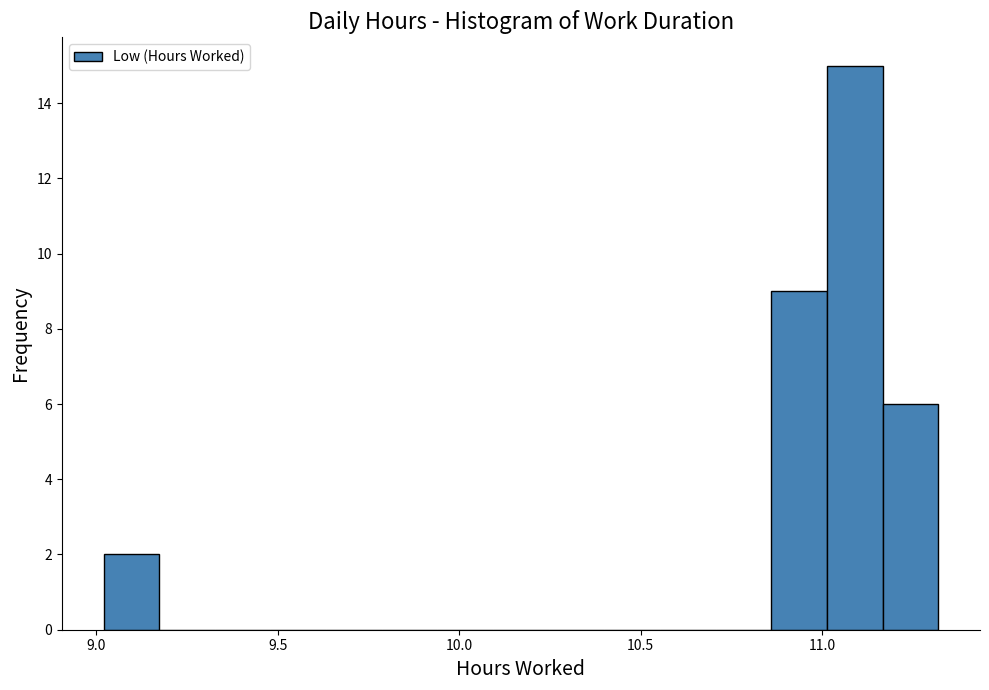

Around what value on the x-axis is the tallest bar? Give the approximate position of its centre, as read against the axis.

11.10